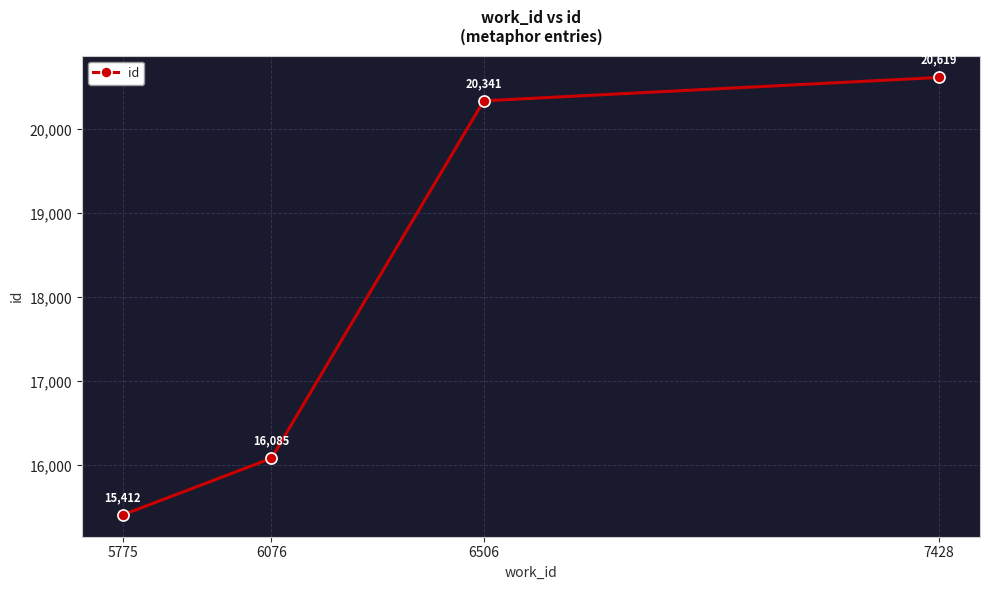

How many series are shown in this chart?

1